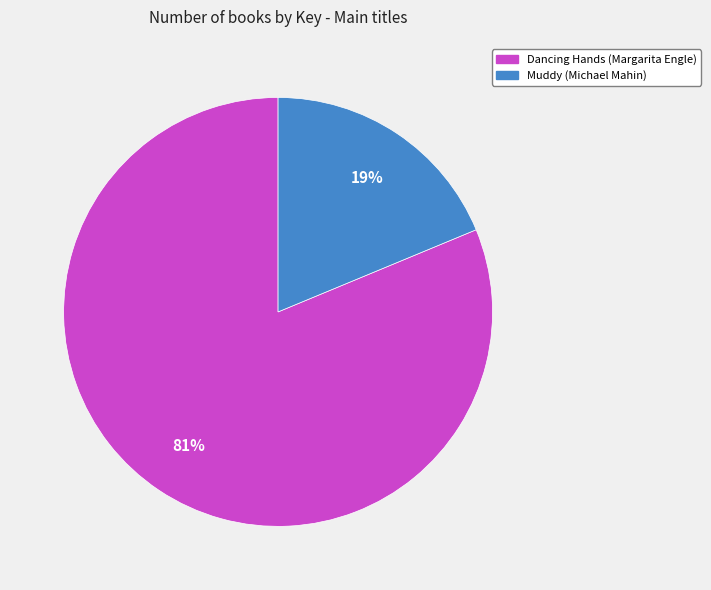

Count the number of slices in the pie.

2